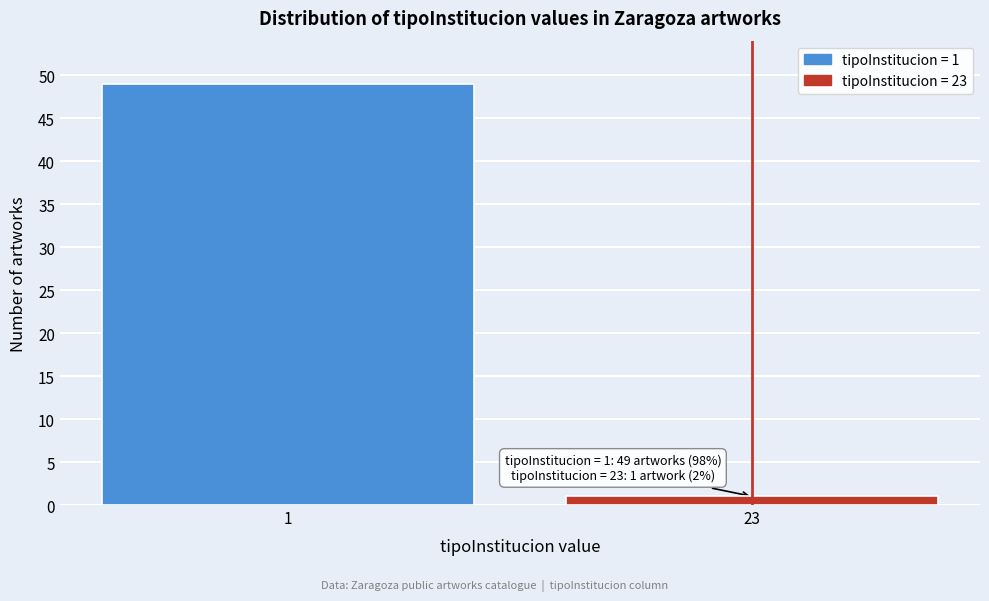

Reading right to left, what are all the values shown in this chart?

1	49